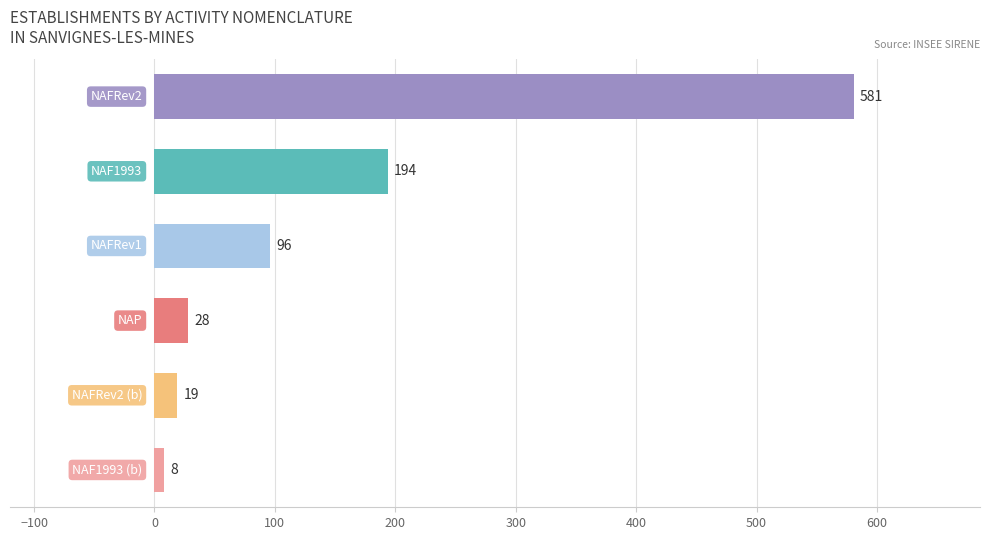

Where is the data nearest to the value 291?

NAF1993